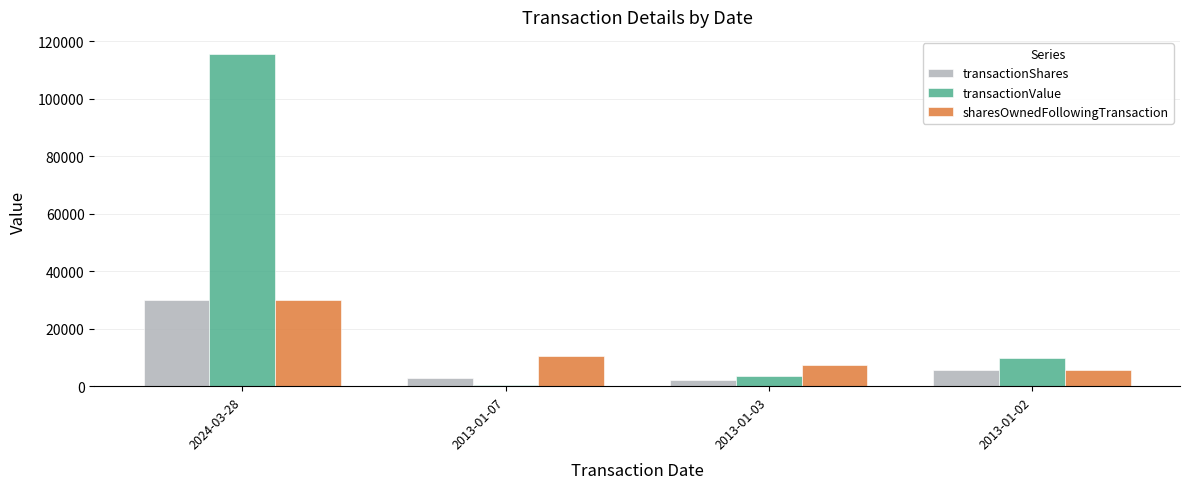

What is the difference between the transactionShares values at 2013-01-03 and 2024-03-28?

28000